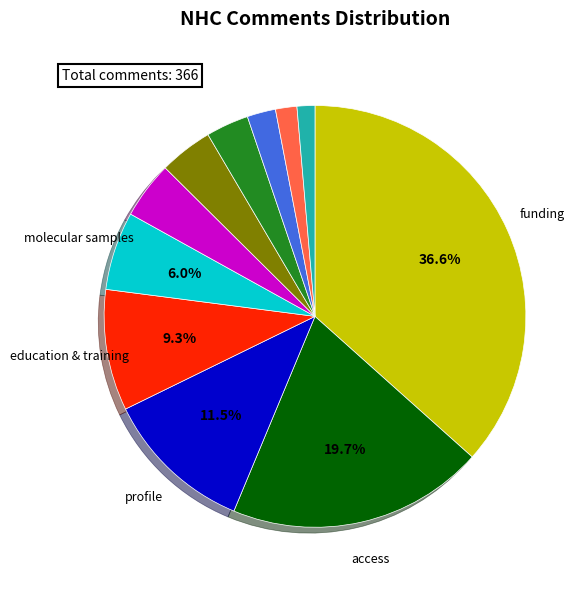

Is there a majority slice in this chart?

No